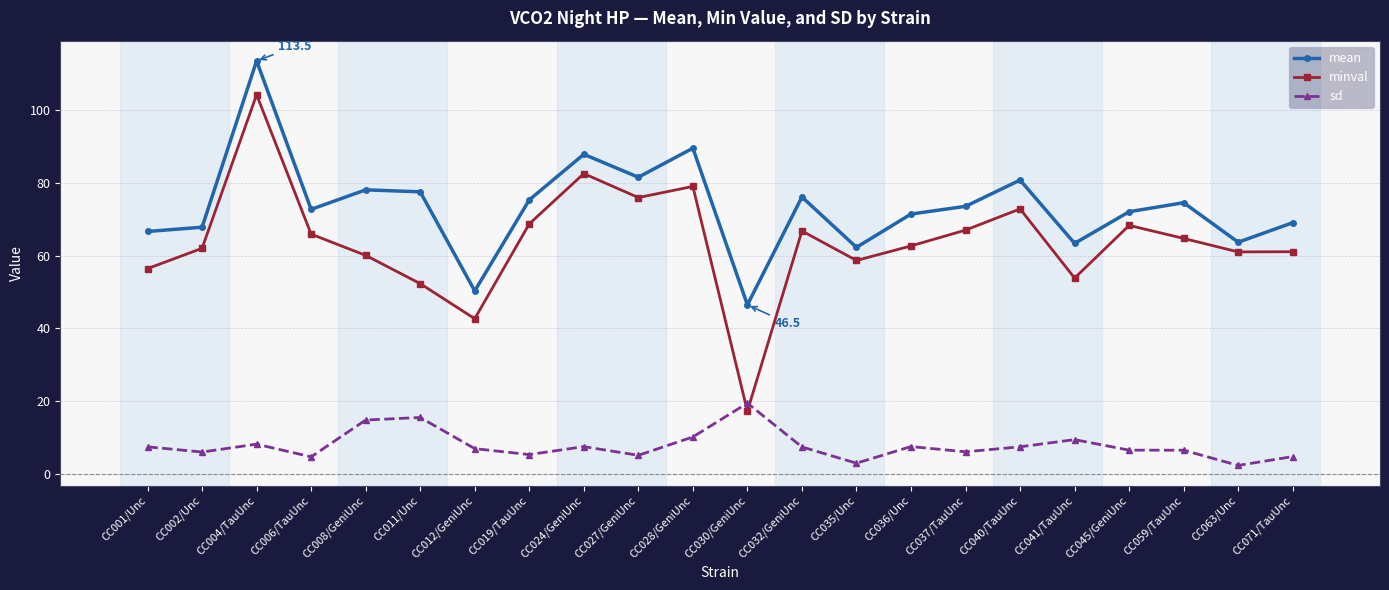

At how many categories does at least one series exceed 87?

3